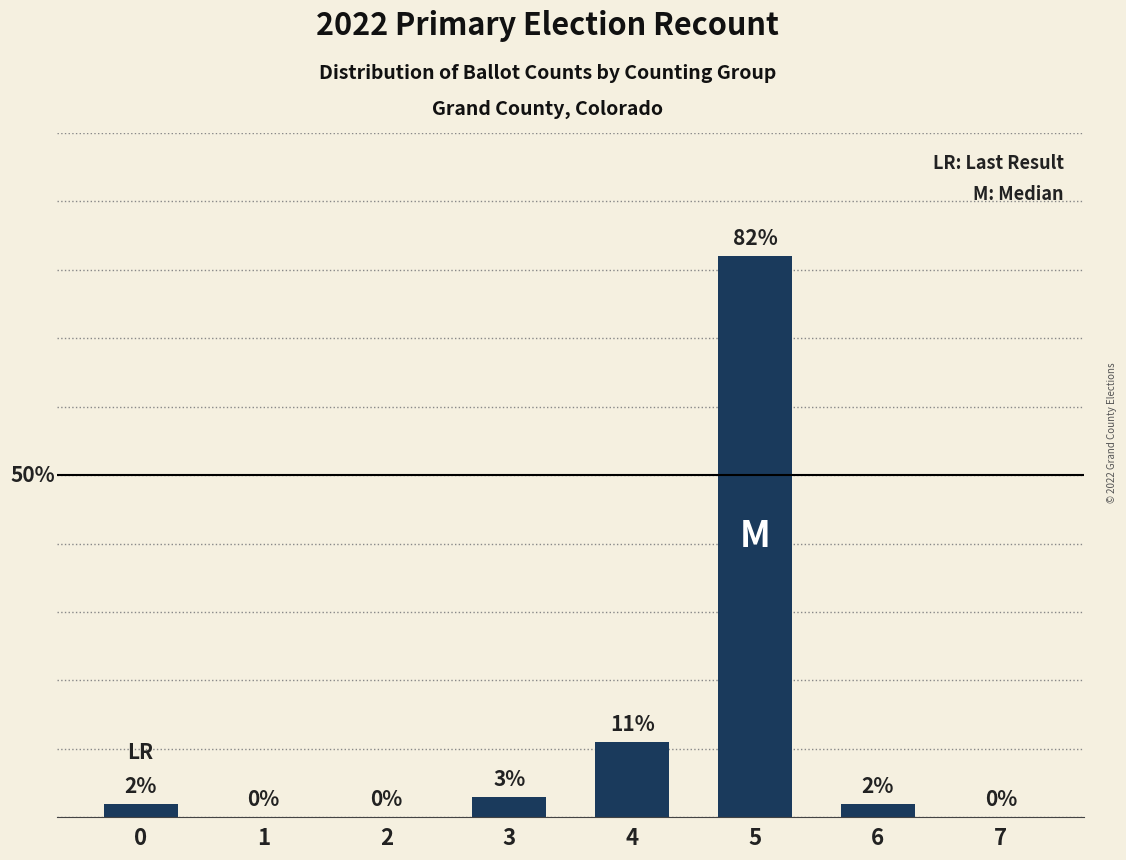

Where is the data nearest to the value 41?

4